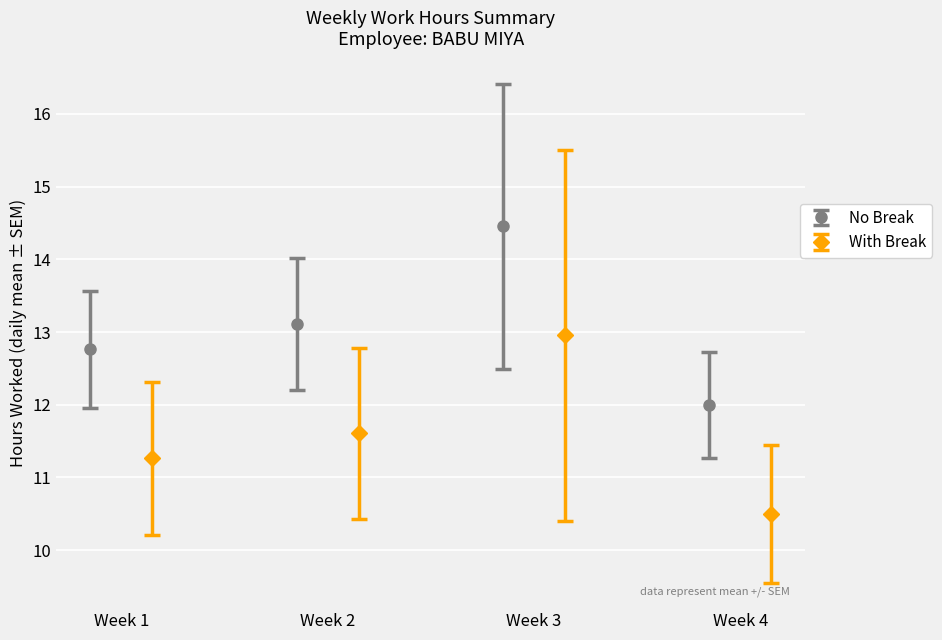

How many interior local peaks does the No Break series have?

1